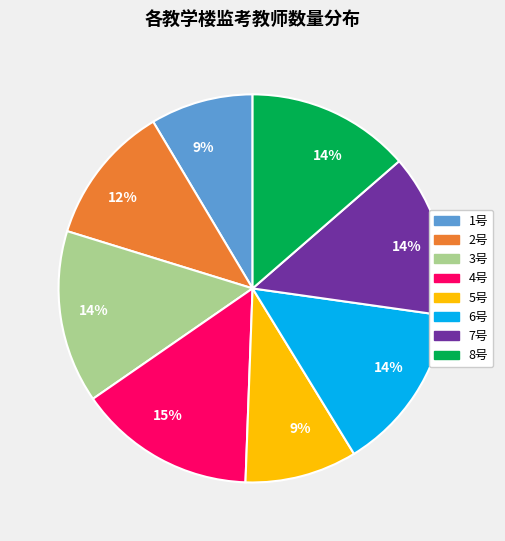

True or false: 1号 accounts for 23% of the total.

False